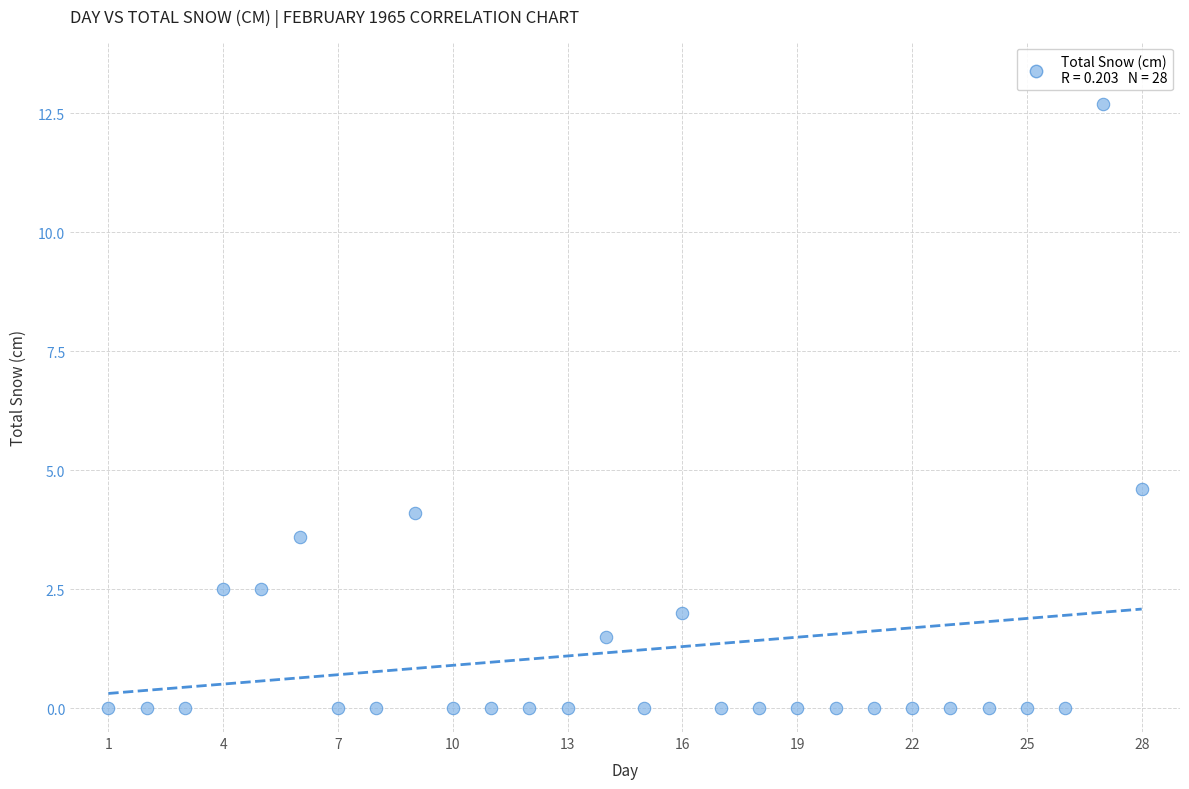

What is the range of Y values (max minus min)?

12.7